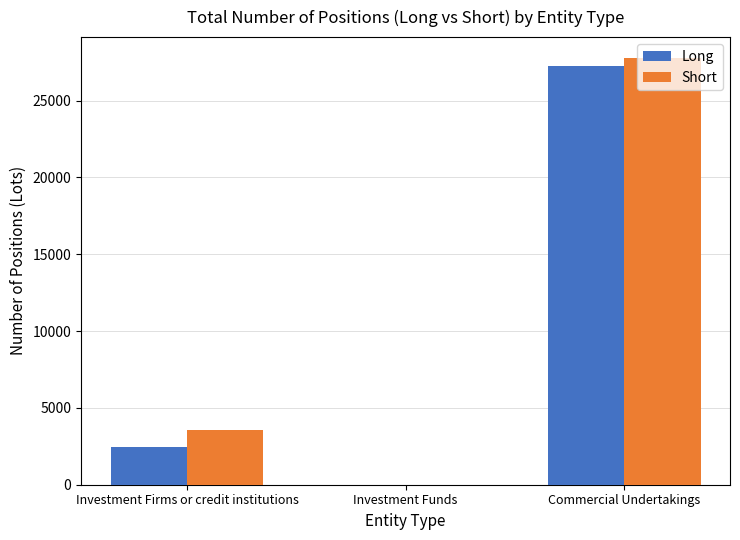

How many groups of bars are there?

3